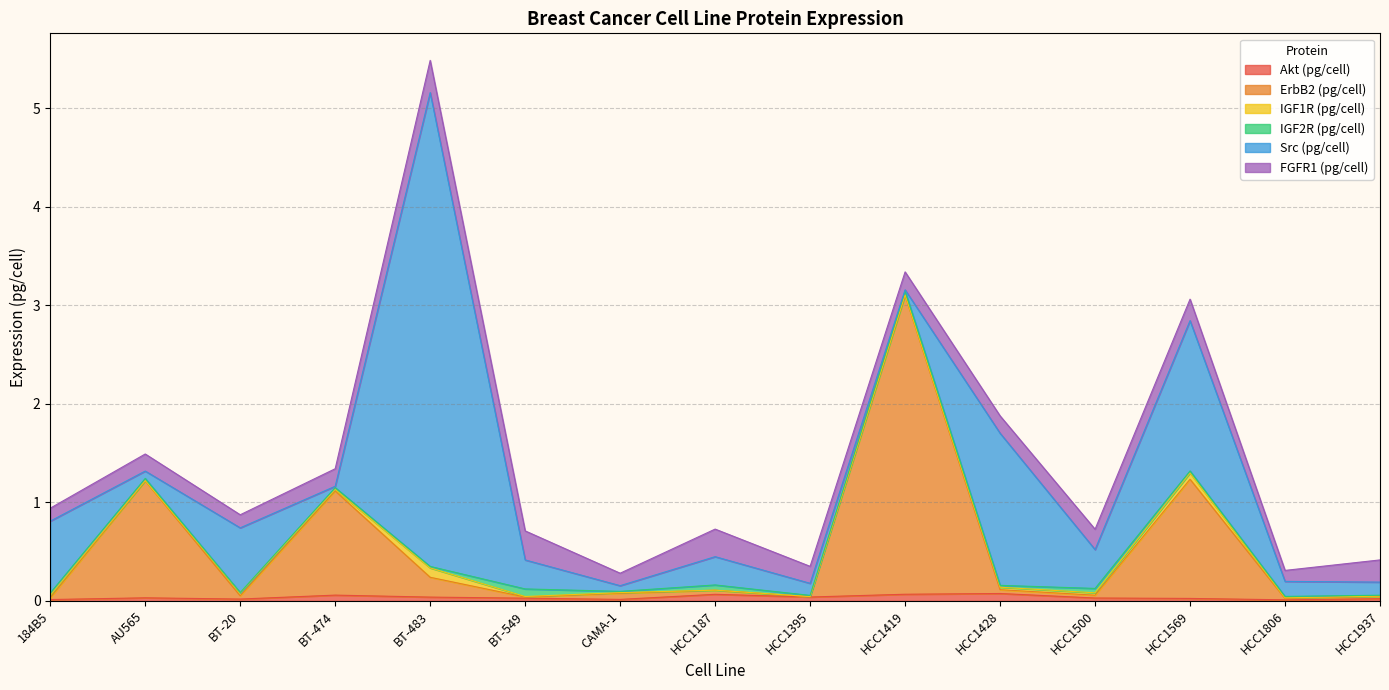

At HCC1806, list the series in order from smallest to largest.

IGF1R (pg/cell), Akt (pg/cell), ErbB2 (pg/cell), IGF2R (pg/cell), FGFR1 (pg/cell), Src (pg/cell)